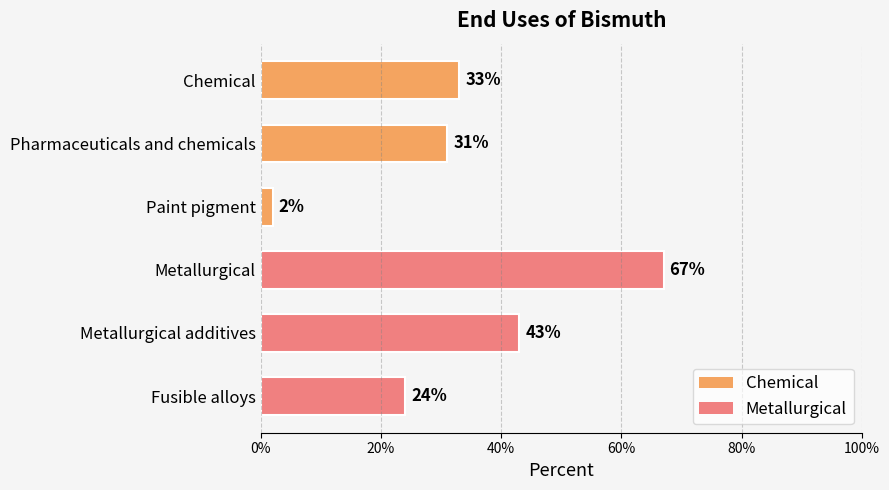

Are the bars horizontal?

Yes